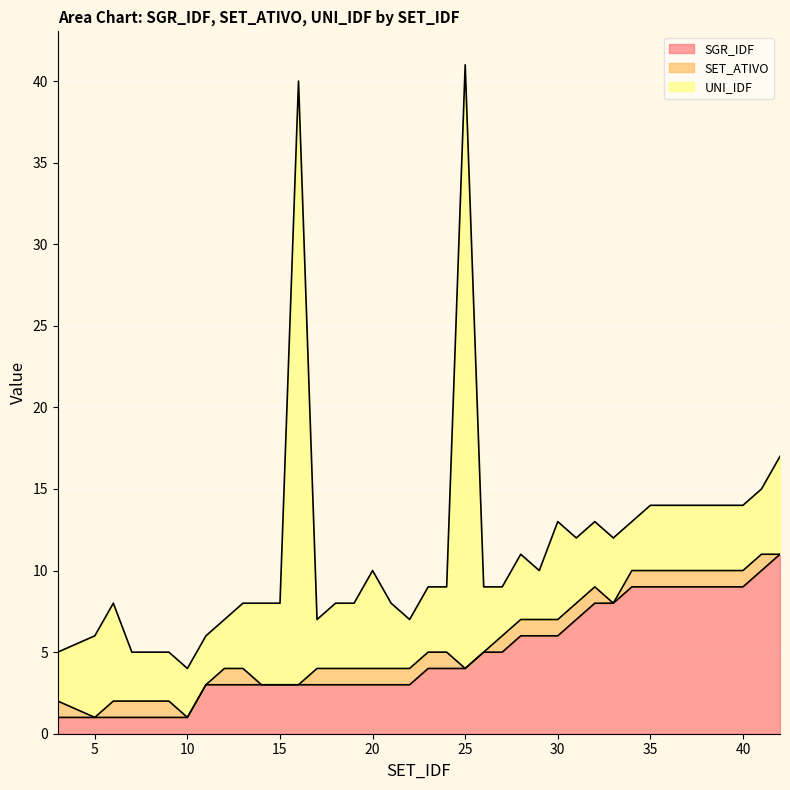

Is it true that SGR_IDF equals 4 at 24?

True